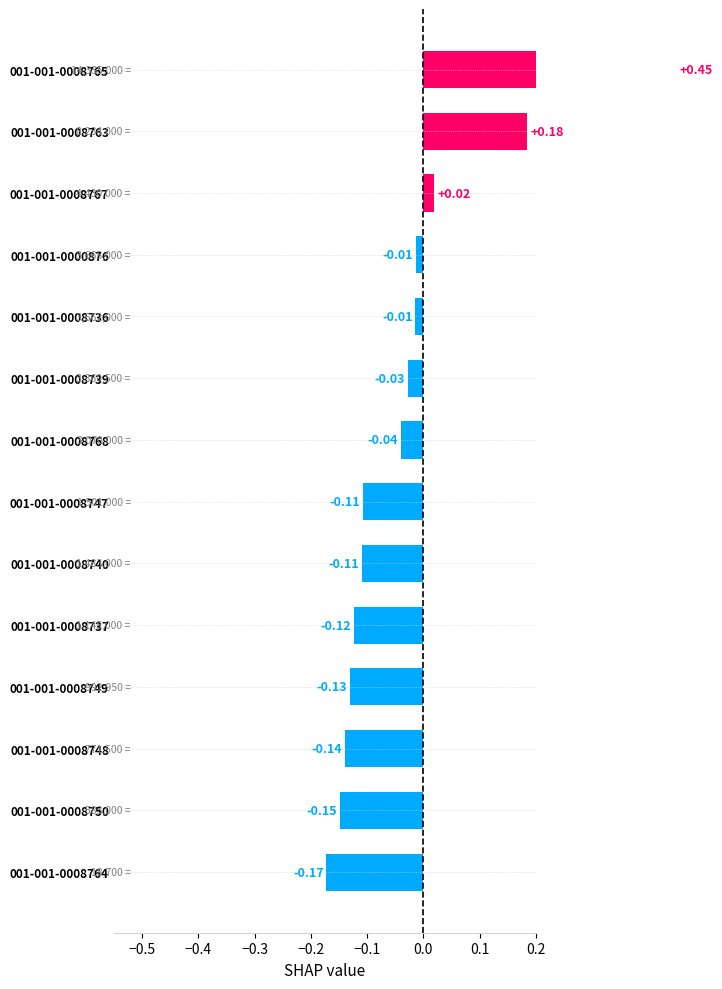

Reading right to left, extract all data points from this chart.

-0.2	-0.1	-0.1	-0.1	-0.1	-0.1	-0.1	-0.0	-0.0	-0.0	-0.0	0.0	0.2	0.5